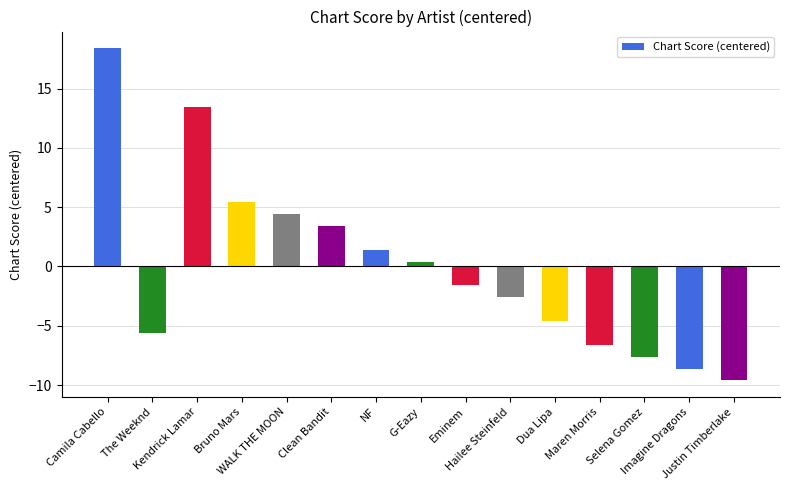

The chart shows a value of -6.6 at Maren Morris. True or false?

True